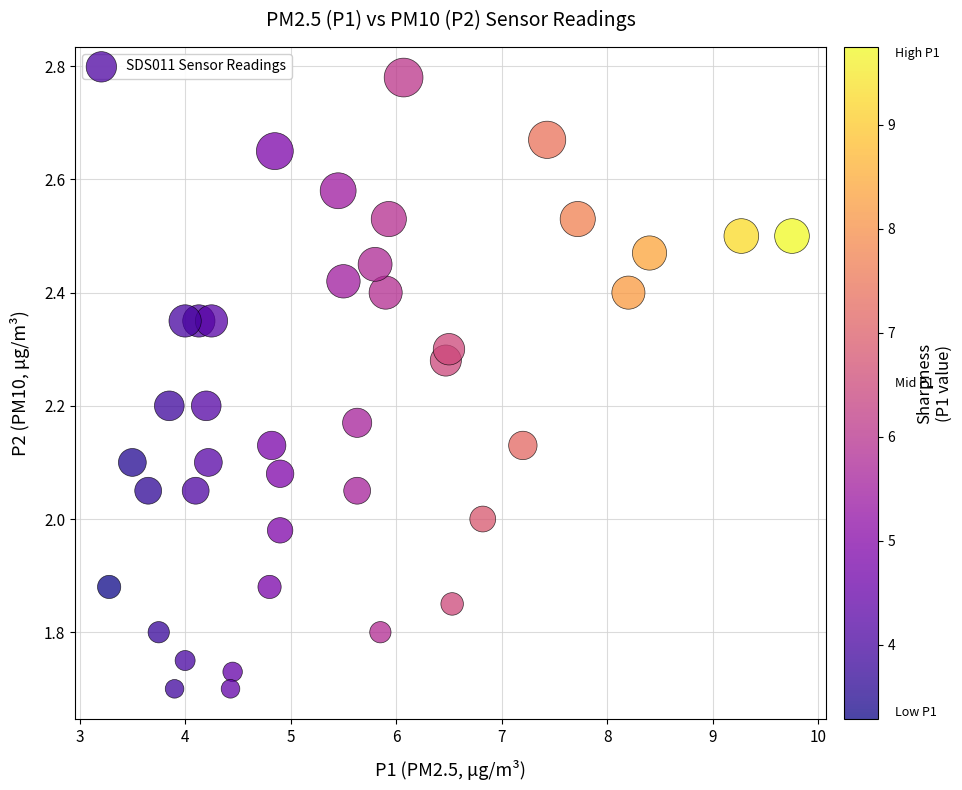

What is the range of Y values (max minus min)?

1.1